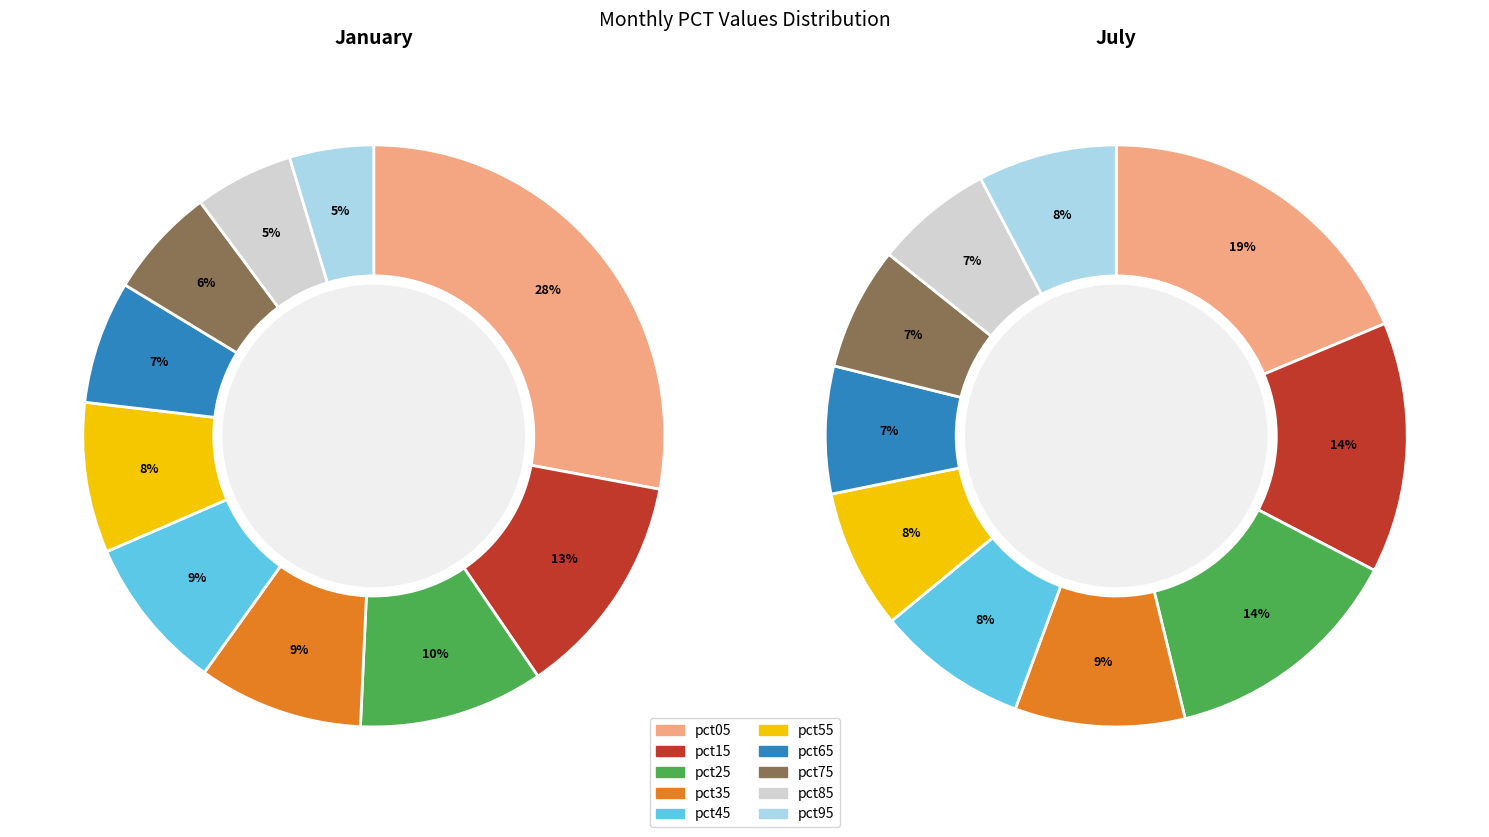

What is the spread (max minus min) of values at 8?

0.1